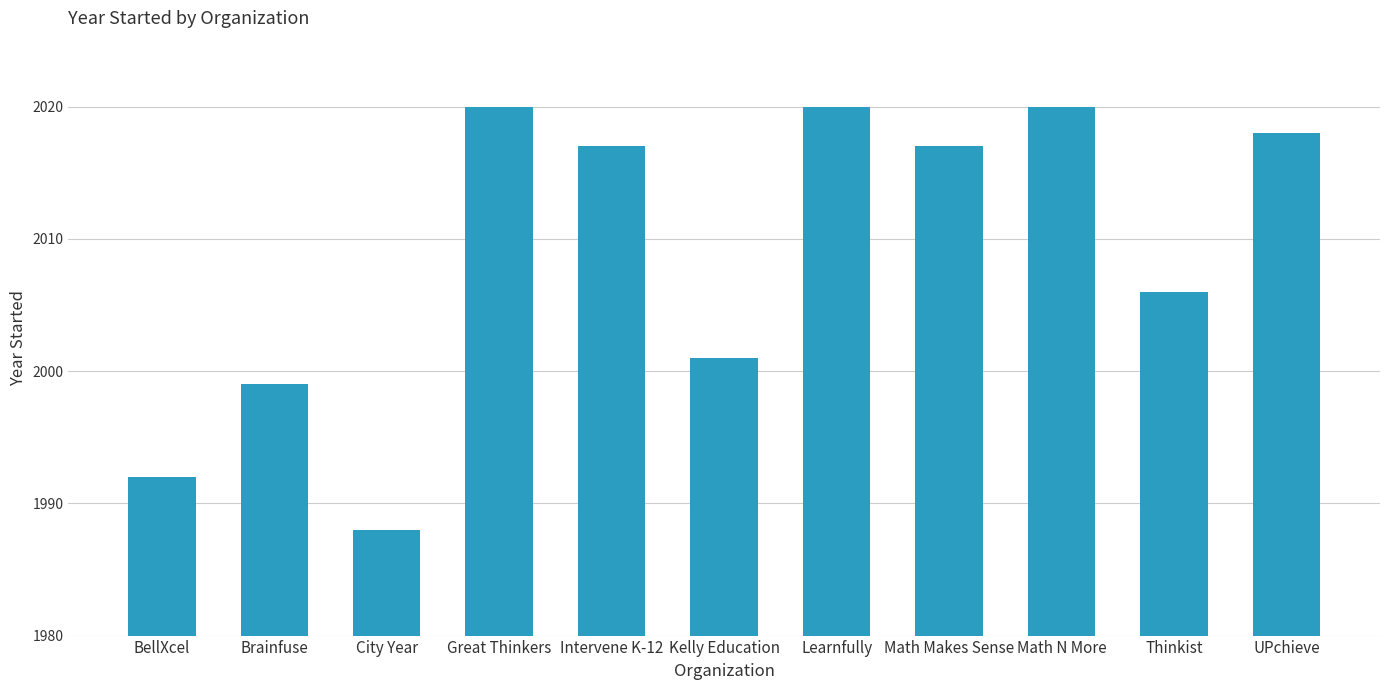

Reading right to left, transcribe all the data shown in this chart.

2018	2006	2020	2017	2020	2001	2017	2020	1988	1999	1992